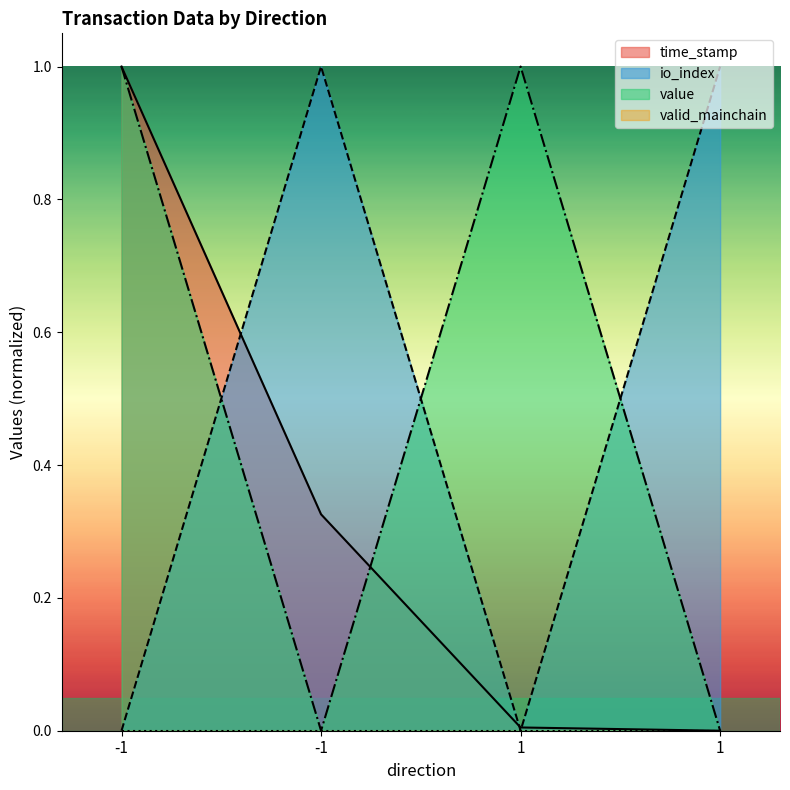

Is the value of io_index at 1 greater than the value of time_stamp at -1?

No